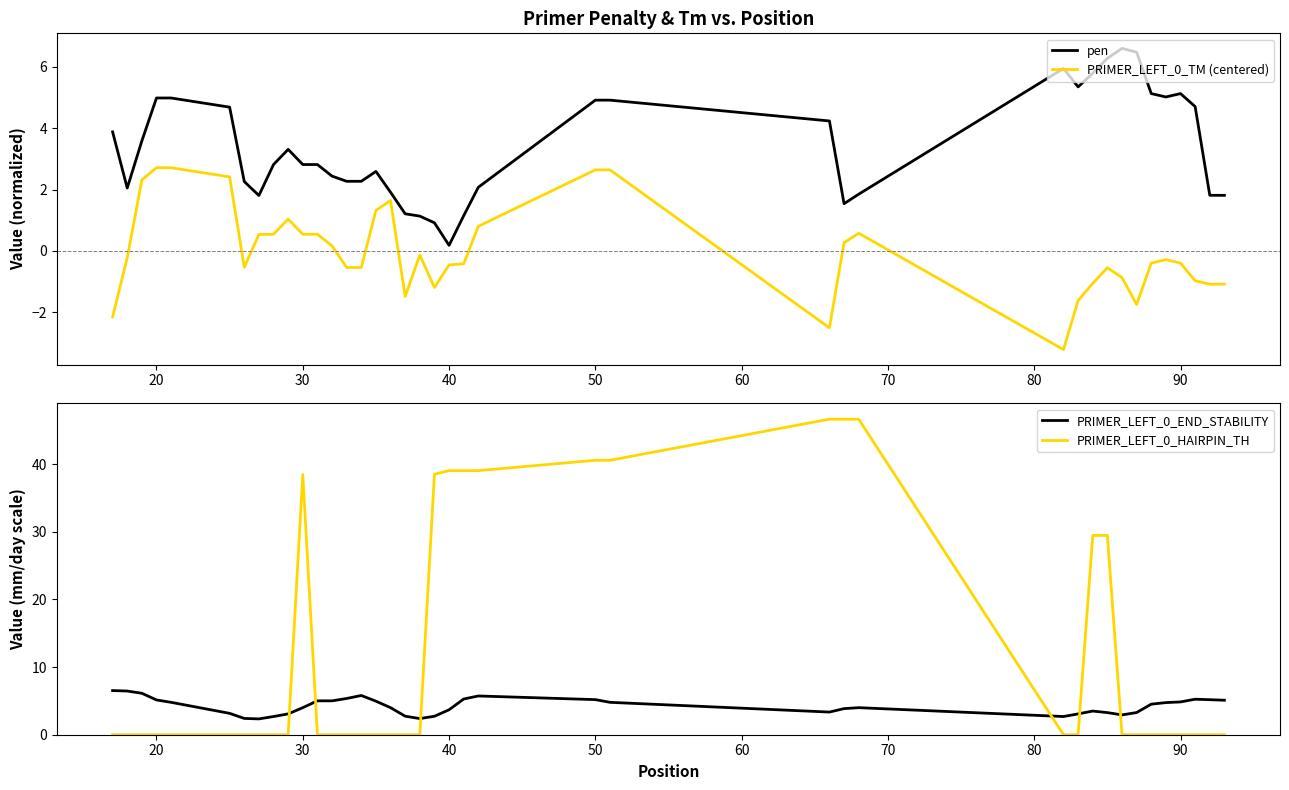

Reading left to right, what are all the values shown in this chart?

pen: 3.9	2.0	3.6	5.0	5.0	4.7	2.3	1.8	2.8	3.3	2.8	2.8	2.4	2.3	2.3	2.6	1.9	1.2	1.1	0.9	0.2	1.1	2.1	4.9	4.9	4.2	1.5	1.8	5.9	5.3	5.8	6.3	6.6	6.5	5.1	5.0	5.1	4.7	1.8	1.8
PRIMER_LEFT_0_TM (centered): -2.1	-0.2	2.3	2.7	2.7	2.4	-0.5	0.5	0.5	1.0	0.5	0.5	0.2	-0.5	-0.5	1.3	1.6	-1.5	-0.1	-1.2	-0.5	-0.4	0.8	2.6	2.6	-2.5	0.3	0.6	-3.2	-1.6	-1.1	-0.5	-0.9	-1.7	-0.4	-0.3	-0.4	-1.0	-1.1	-1.1
PRIMER_LEFT_0_END_STABILITY: 6.5	6.5	6.1	5.1	4.8	3.2	2.4	2.3	2.7	3.1	4.0	5.0	5.0	5.4	5.8	5.0	4.0	2.7	2.4	2.7	3.7	5.3	5.7	5.2	4.8	3.4	3.9	4.0	2.7	3.1	3.5	3.3	2.9	3.3	4.5	4.8	4.8	5.2	5.2	5.1
PRIMER_LEFT_0_HAIRPIN_TH: 0.0	0.0	0.0	0.0	0.0	0.0	0.0	0.0	0.0	0.0	38.5	0.0	0.0	0.0	0.0	0.0	0.0	0.0	0.0	38.5	39.0	39.0	39.0	40.6	40.6	46.7	46.7	46.7	0.0	0.0	29.5	29.5	0.0	0.0	0.0	0.0	0.0	0.0	0.0	0.0